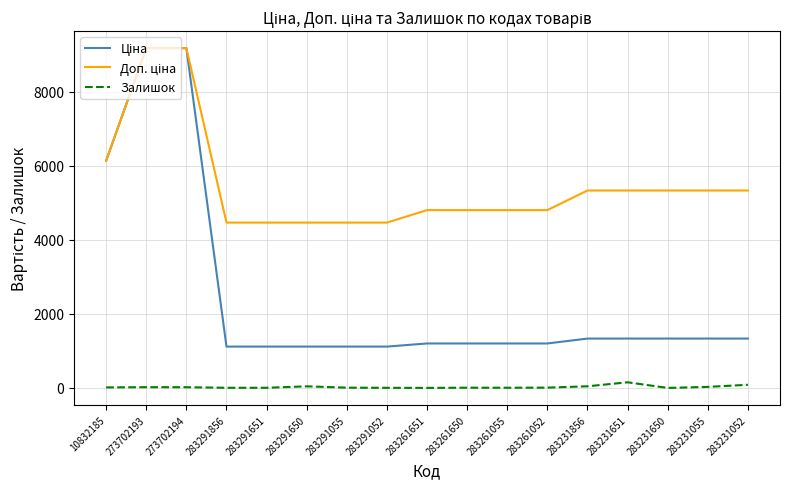

What is the greatest value displayed?

9185.9